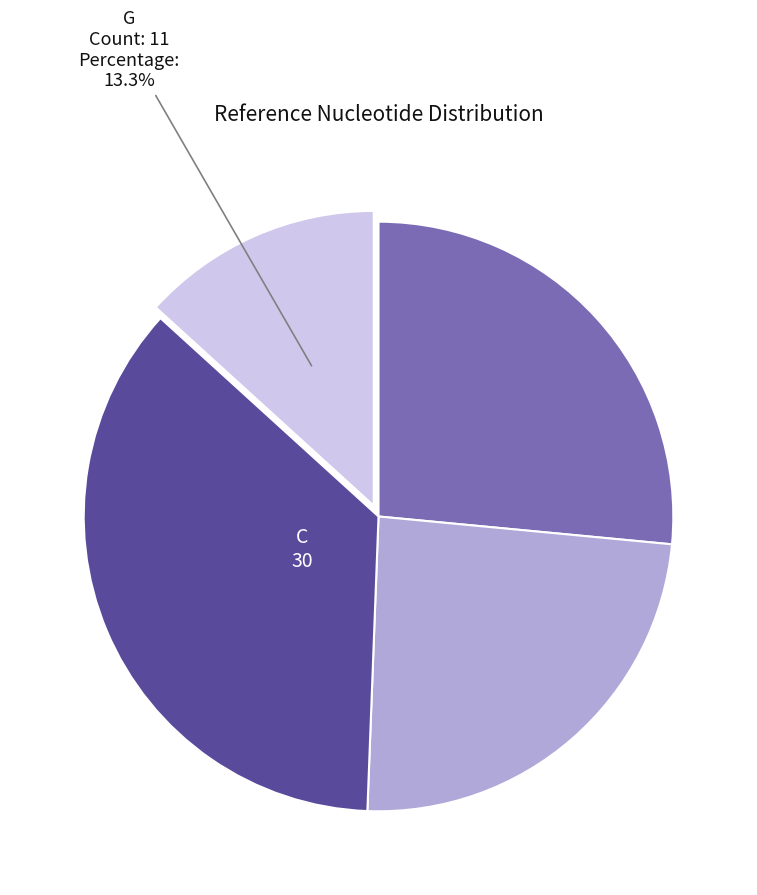

Does any single category account for the majority?

No